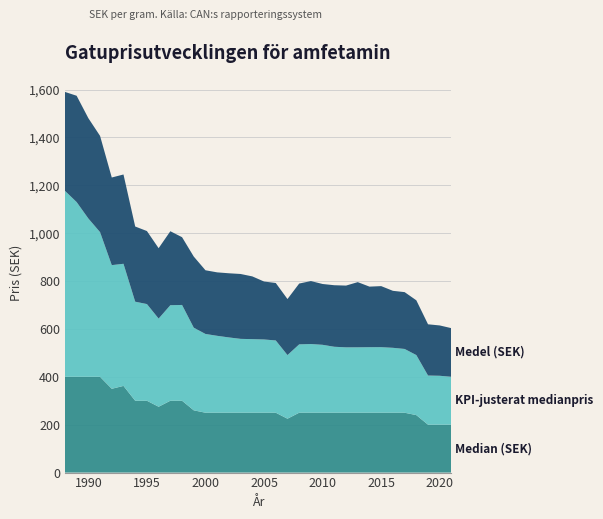

Reading left to right, what are all the values shown in this chart?

Median (SEK): 400.0	400.0	400.0	400.0	350.0	362.0	300.0	300.0	275.0	300.0	300.0	260.0	250.0	250.0	250.0	250.0	250.0	250.0	250.0	225.0	250.0	250.0	250.0	250.0	250.0	250.0	250.0	250.0	250.0	250.0	240.0	200.0	200.0	200.0
KPI-justerat medianpris: 776.9	729.9	661.3	604.3	516.5	510.1	413.8	403.9	368.2	399.1	400.1	345.2	329.0	321.2	314.4	308.5	307.4	306.0	301.9	265.8	285.5	286.9	283.7	275.5	273.1	273.2	273.7	273.8	271.1	266.4	250.8	205.3	204.3	200.0
Medel (SEK): 413.0	444.0	419.0	402.0	366.0	373.0	314.0	305.0	294.0	309.0	283.0	297.0	266.0	265.0	268.0	271.0	262.0	242.0	240.0	234.0	254.0	263.0	254.0	257.0	258.0	272.2	253.0	255.0	238.0	237.4	228.7	214.0	210.2	203.1